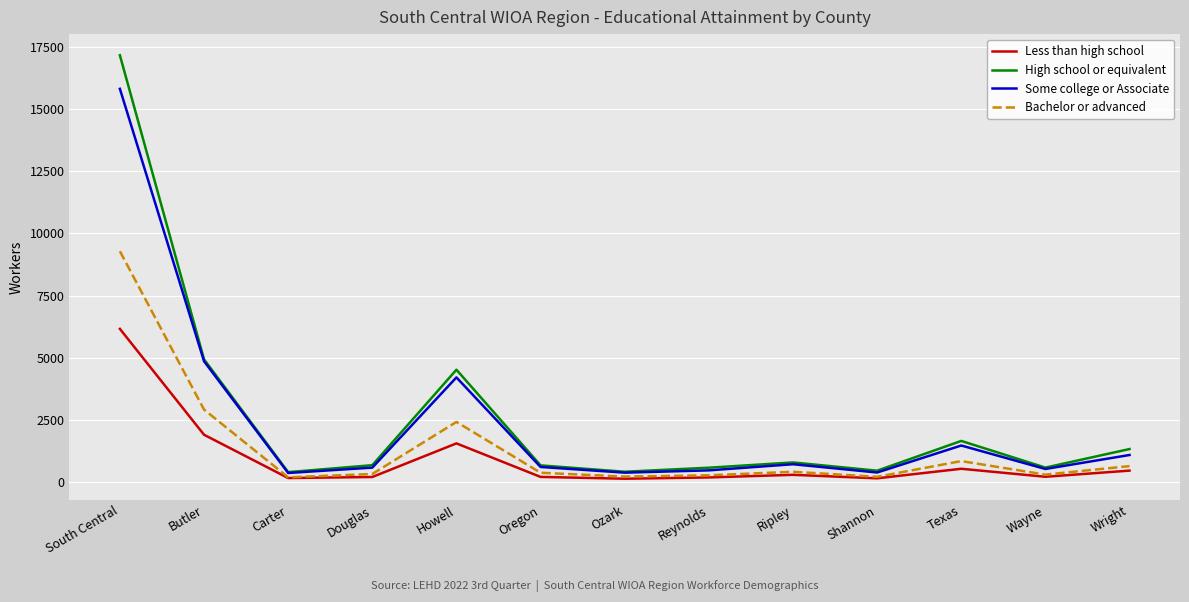

What is the difference between the maximum and minimum values in the High school or equivalent series?

16735